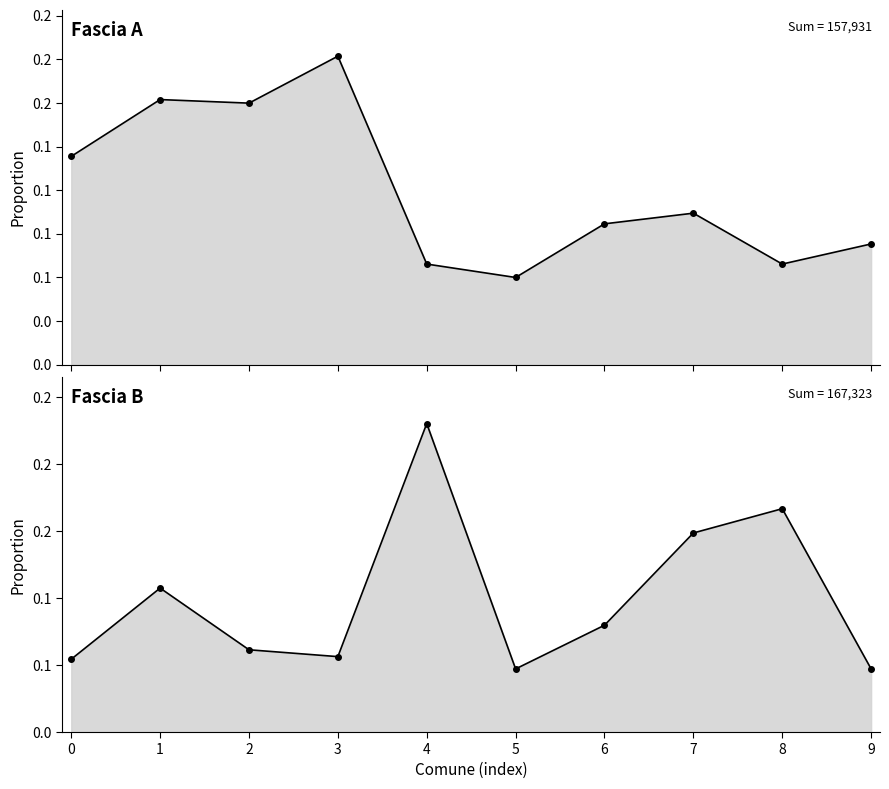

Which label corresponds to the largest value in the chart?

4